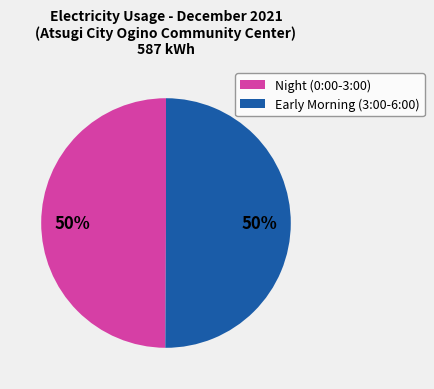

To the nearest percent, what is the average slice percentage?

50%